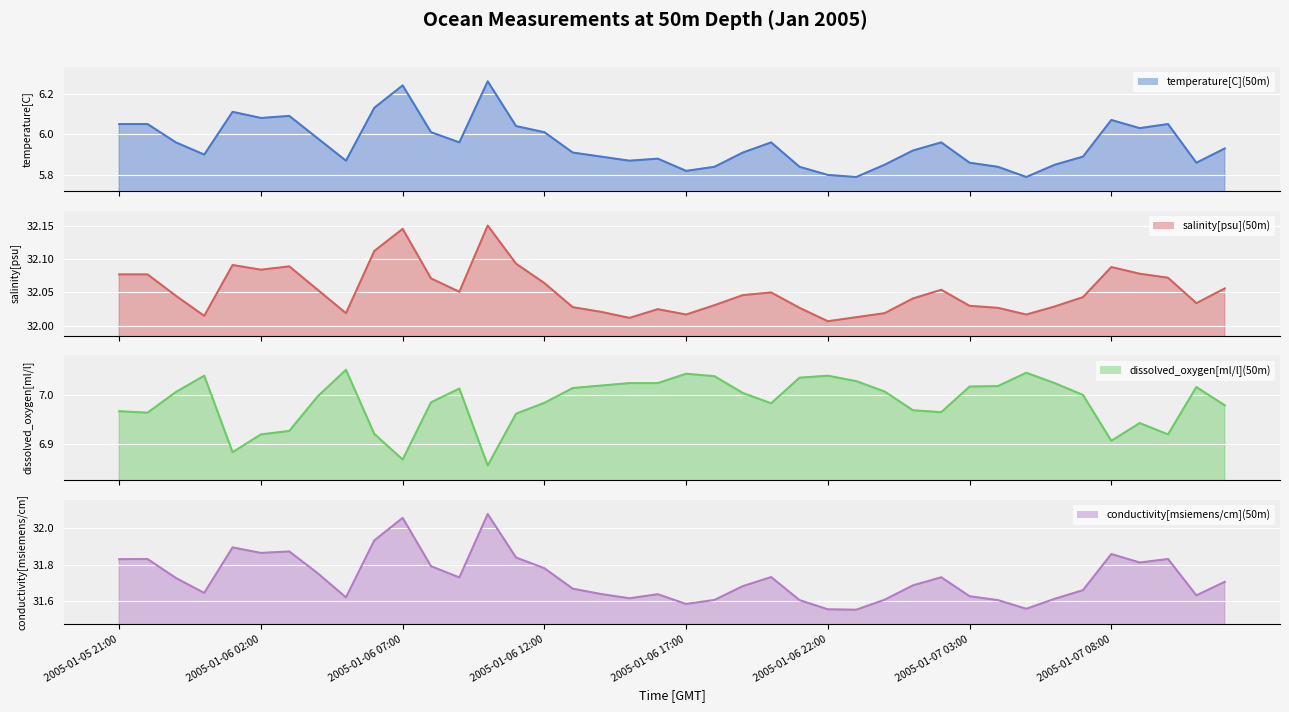

At which category does the chart reach its peak across all series?

2005-01-06 10:00